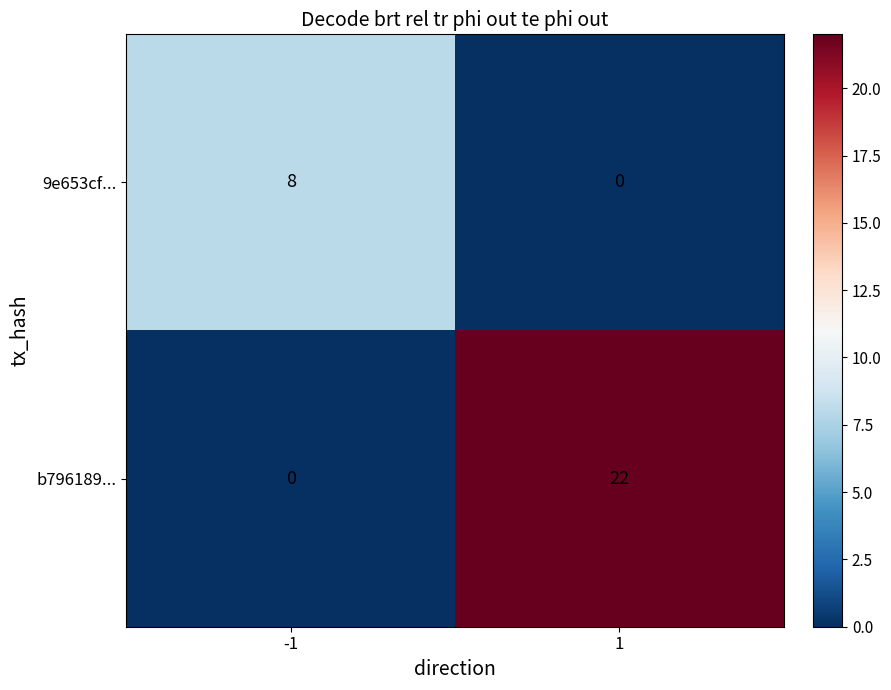

Count the number of categories in the chart.

2